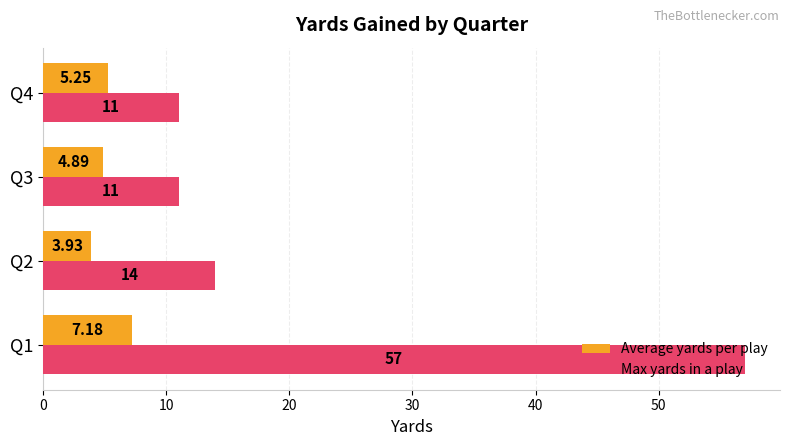

What is the difference between the second highest and second lowest values in the Max yards in a play series?

3.0